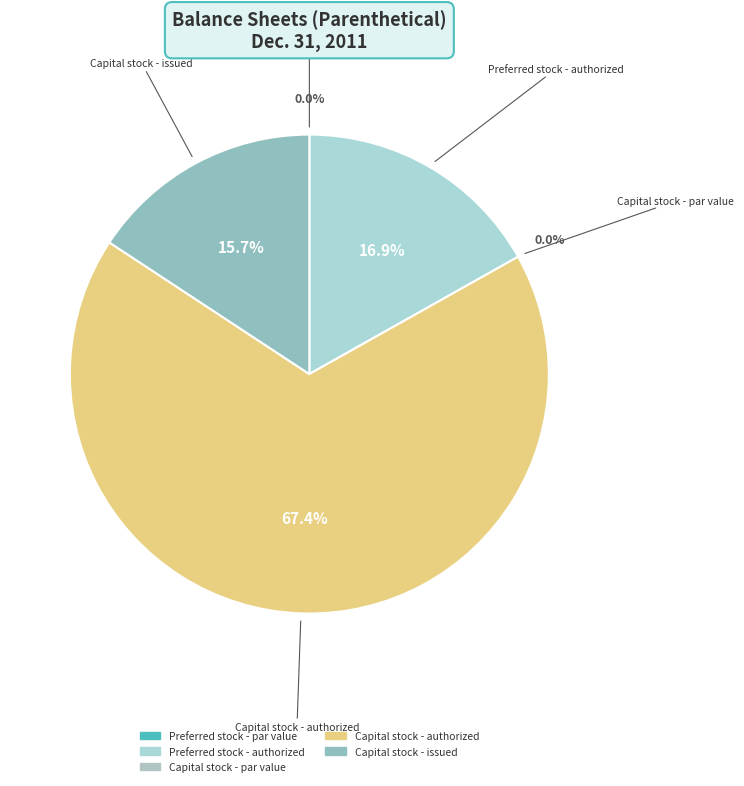

Is there a majority slice in this chart?

Yes